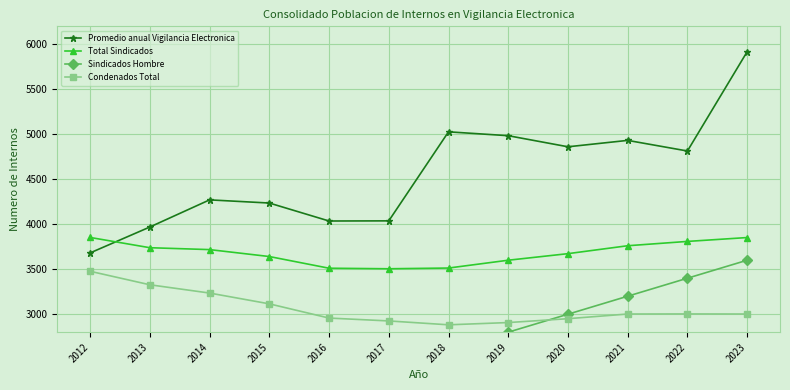

Is it true that Condenados Total equals 3115.0 at 2015?

True